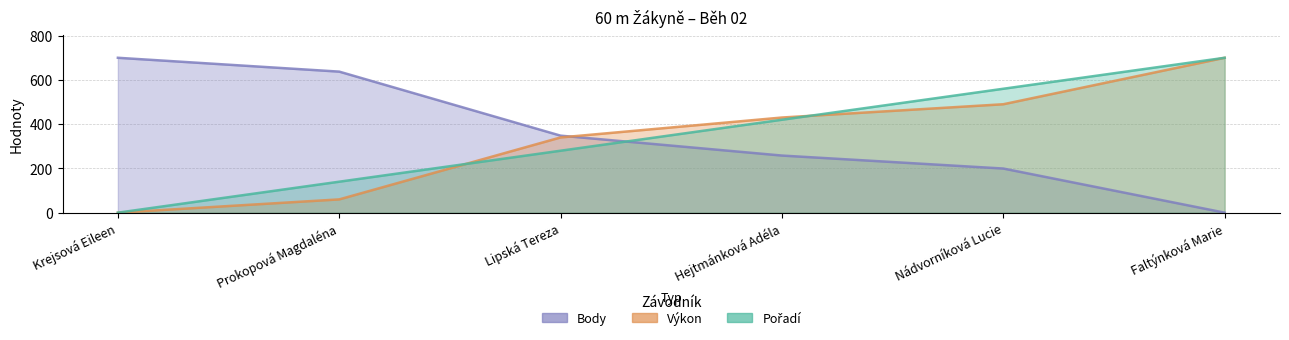

What is the label of the 2nd point from the left?

Prokopová Magdaléna